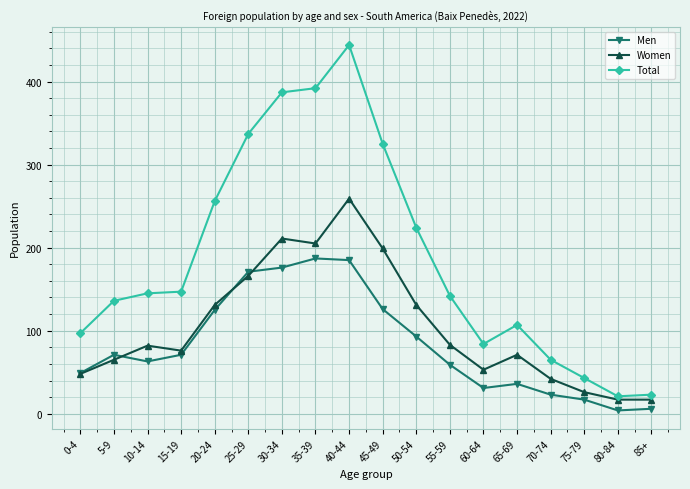

What are all the series names shown in the legend?

Men, Women, Total